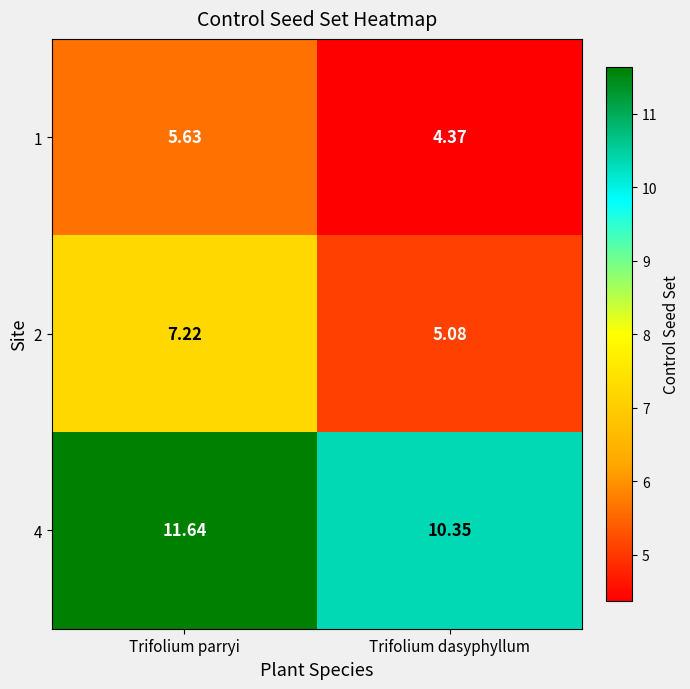

Rank the series at Trifolium dasyphyllum from lowest to highest value.

1, 2, 4